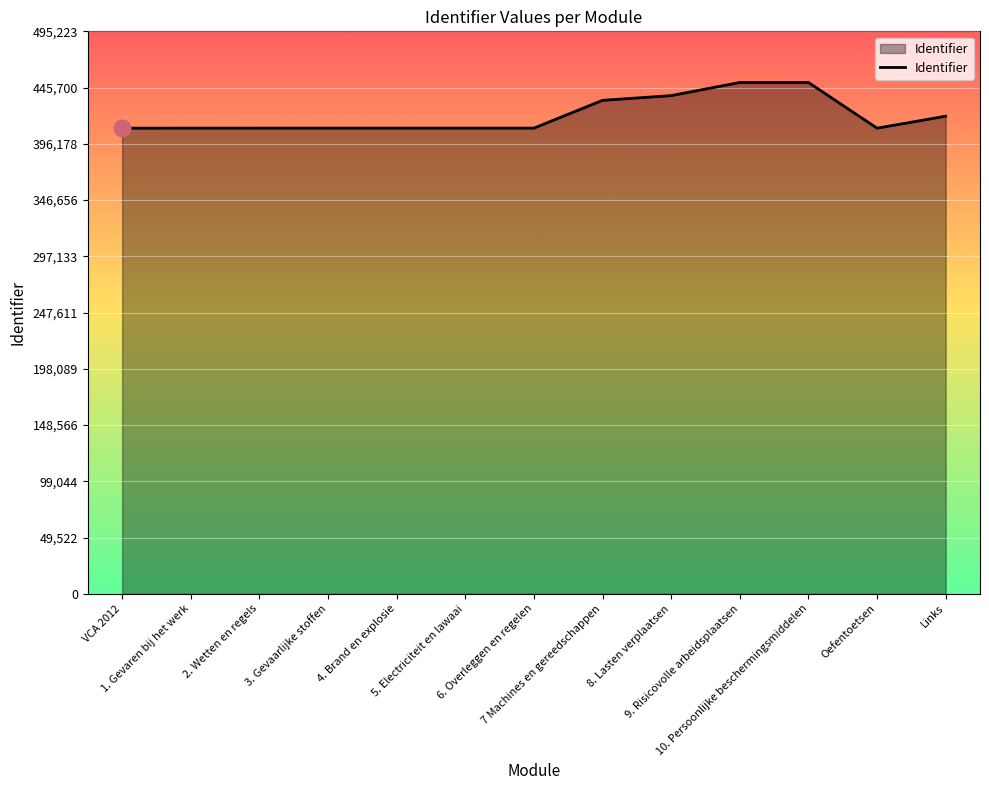

What is the smallest value displayed?

409949